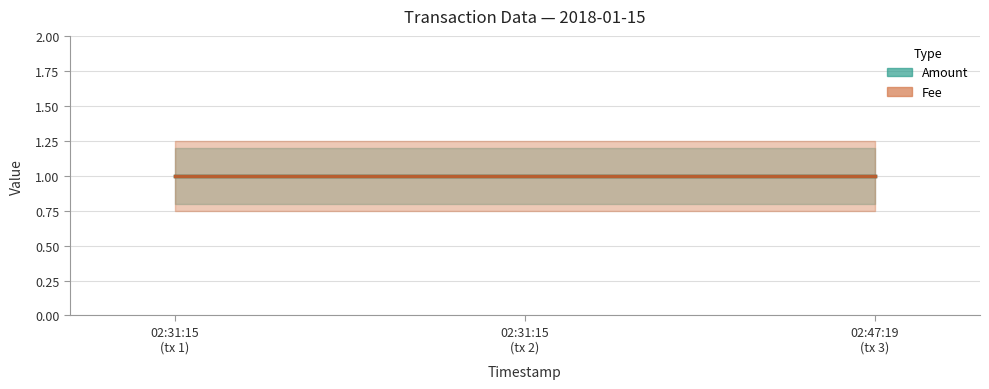

Rank the categories by Amount value from lowest to highest.

2018-01-15 02:31:15, 2018-01-15 02:31:15, 2018-01-15 02:47:19